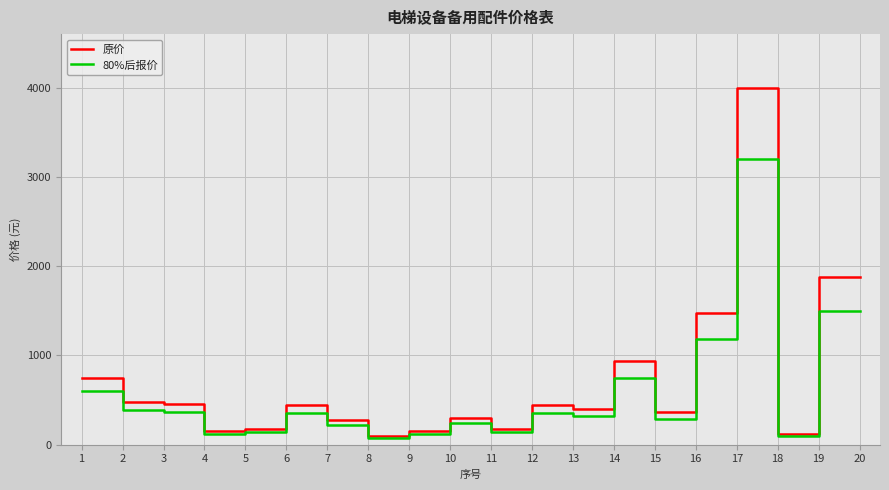

What is the difference between the maximum and minimum values in the 原价 series?

3905